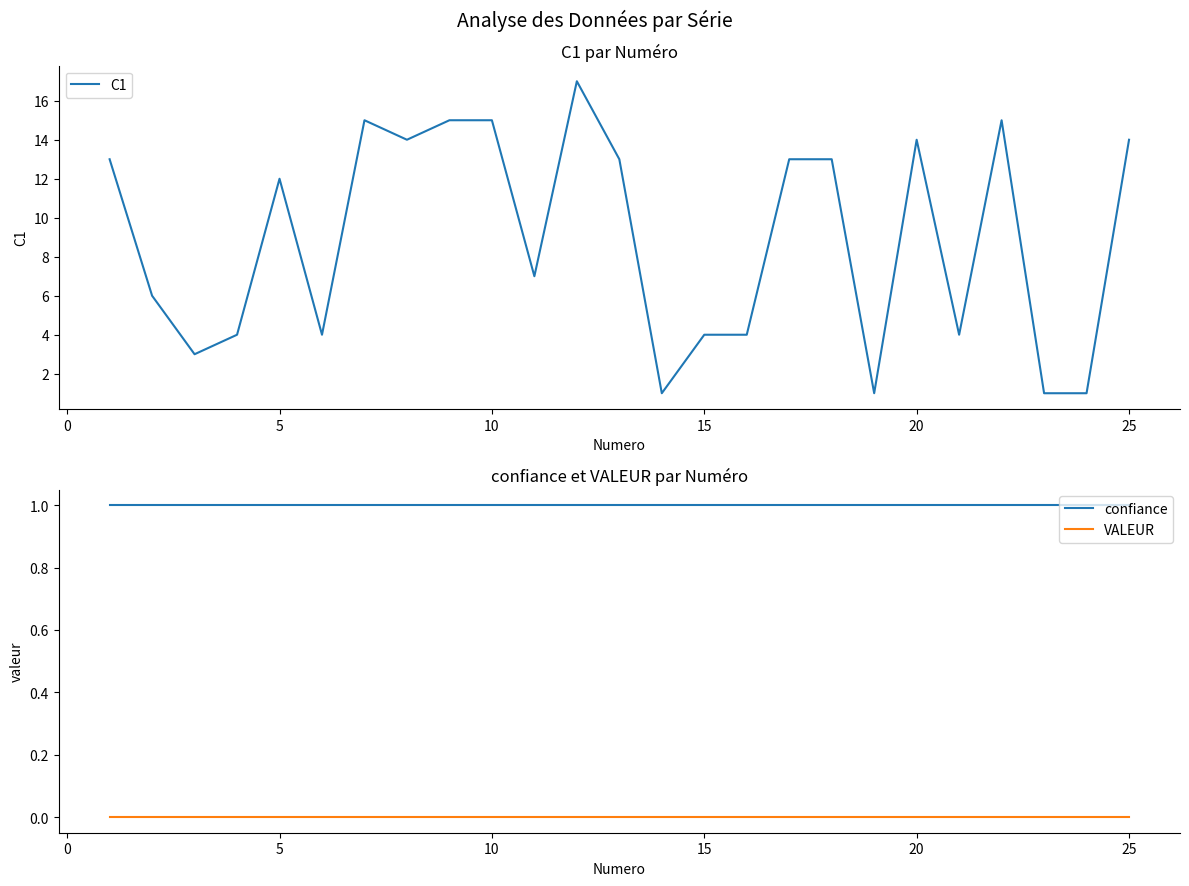

True or false: C1 and VALEUR cross at least once.

False